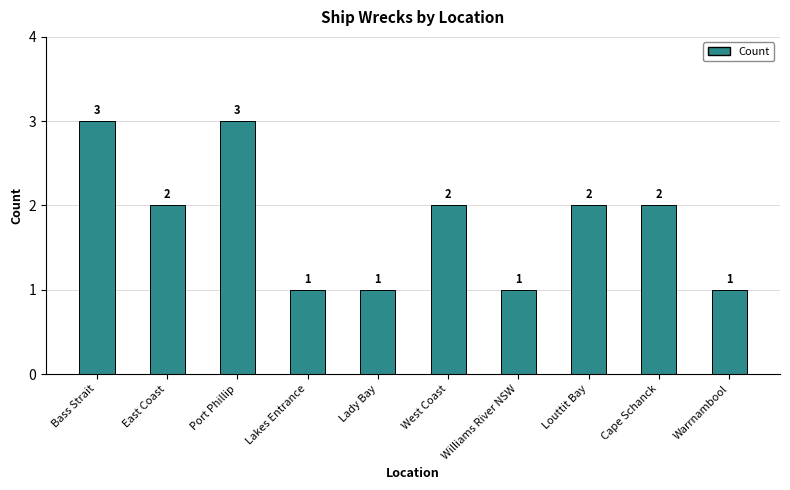

Reading left to right, what are all the values shown in this chart?

Bass Strait=3	East Coast=2	Port Phillip=3	Lakes Entrance=1	Lady Bay=1	West Coast=2	Williams River NSW=1	Louttit Bay=2	Cape Schanck=2	Warrnambool=1